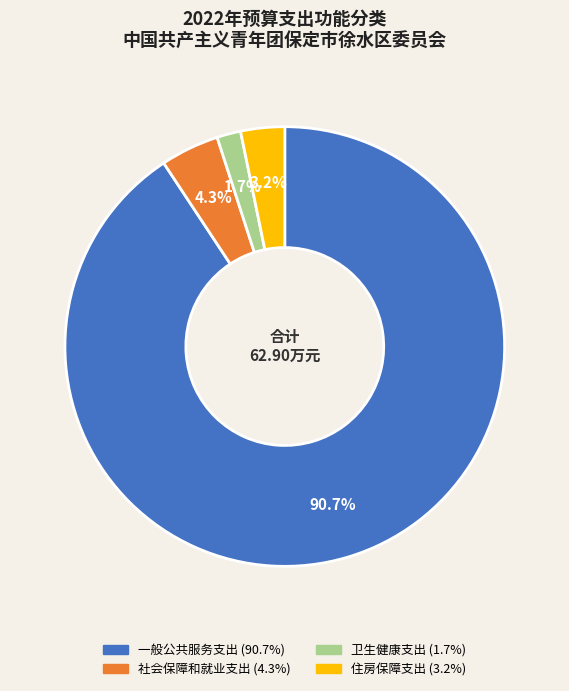

Is it true that 一般公共服务支出 is 91% of the pie?

True